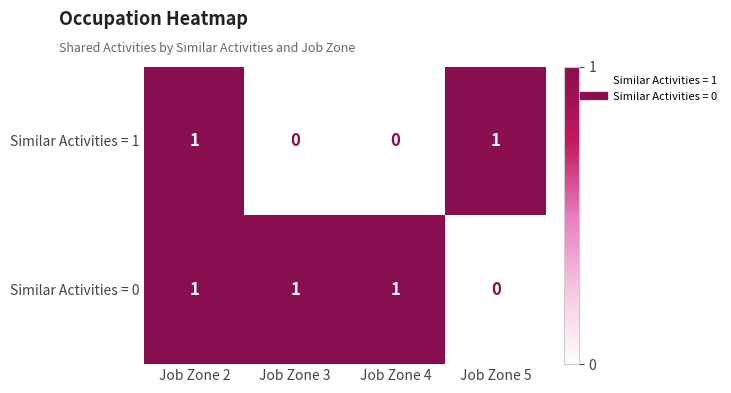

At how many categories does at least one series exceed 0?

4